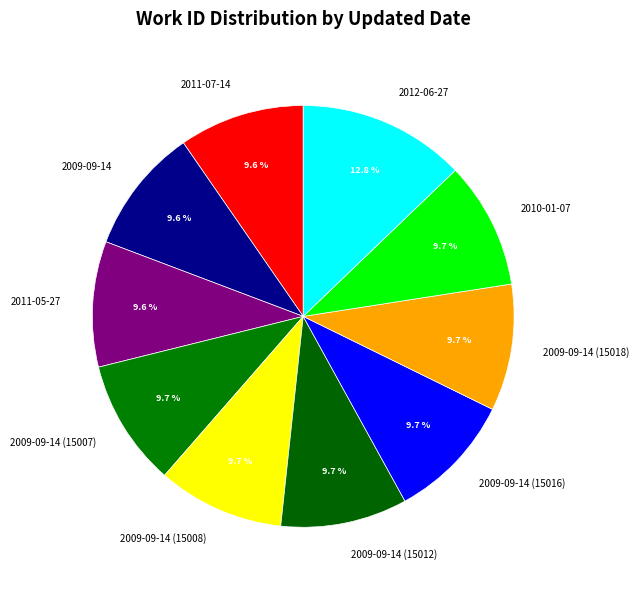

Is there any slice that represents more than half of the pie?

No